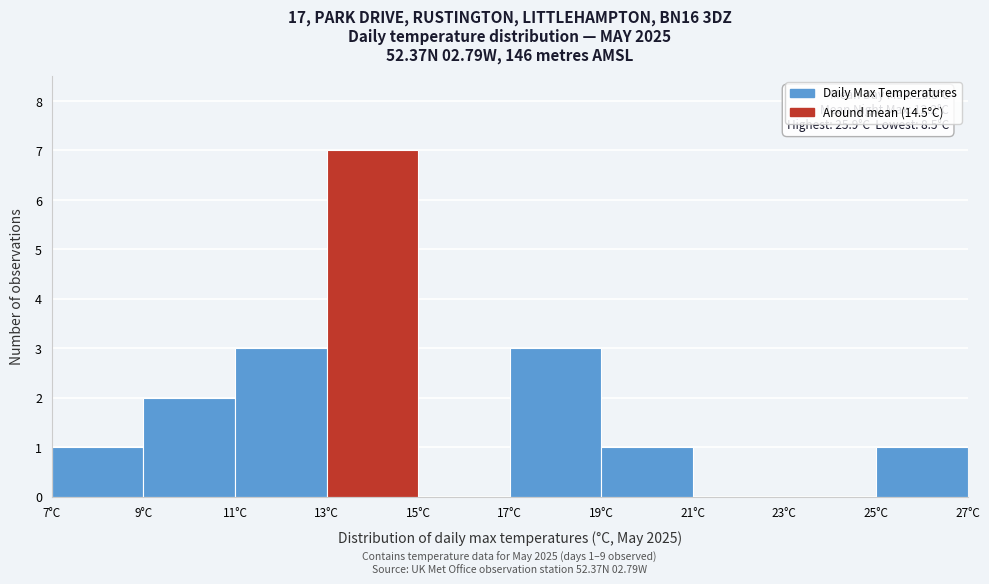

Which range on the x-axis has the tallest bar?

13 to 15